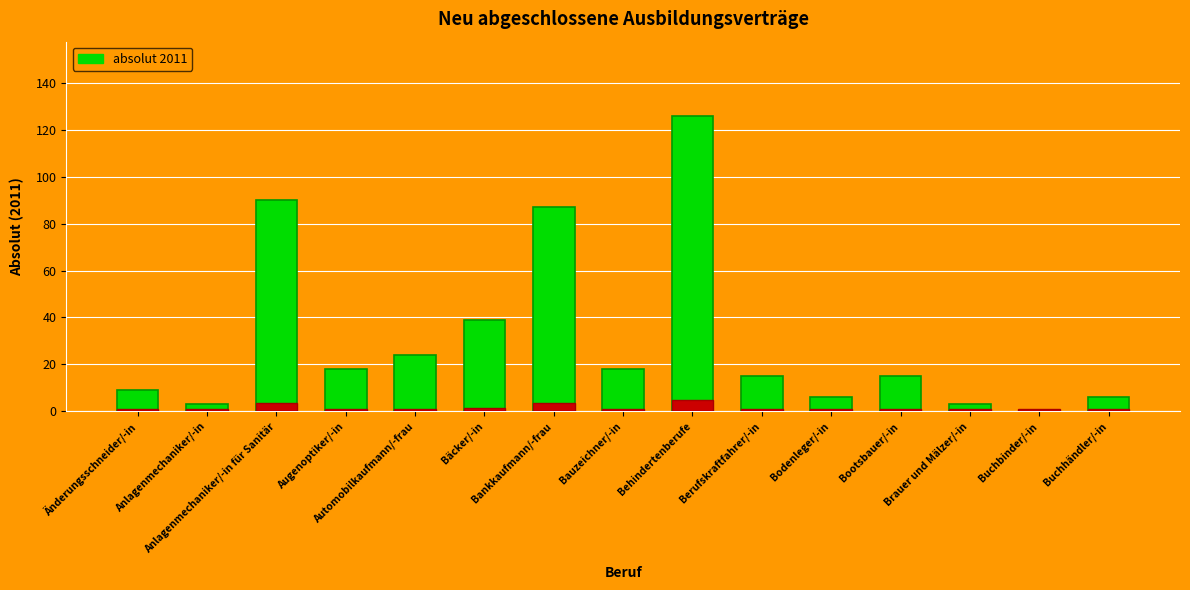

List the labels in order of value, smallest first.

Buchbinder/-in, Anlagenmechaniker/-in, Brauer und Mälzer/-in, Bodenleger/-in, Buchhändler/-in, Änderungsschneider/-in, Berufskraftfahrer/-in, Bootsbauer/-in, Augenoptiker/-in, Bauzeichner/-in, Automobilkaufmann/-frau, Bäcker/-in, Bankkaufmann/-frau, Anlagenmechaniker/-in für Sanitär, Behindertenberufe